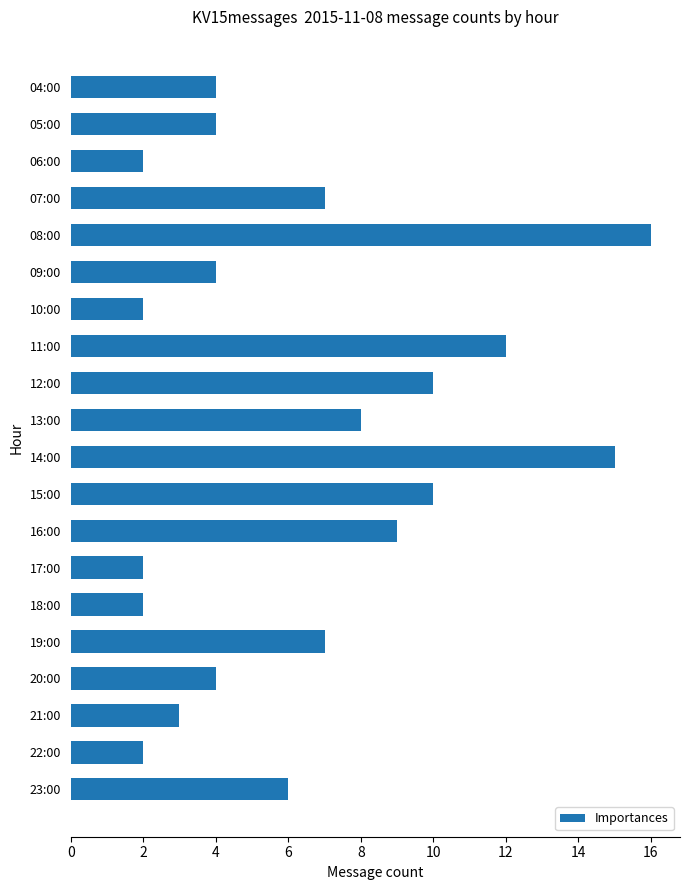

What is the sum of all values?

129